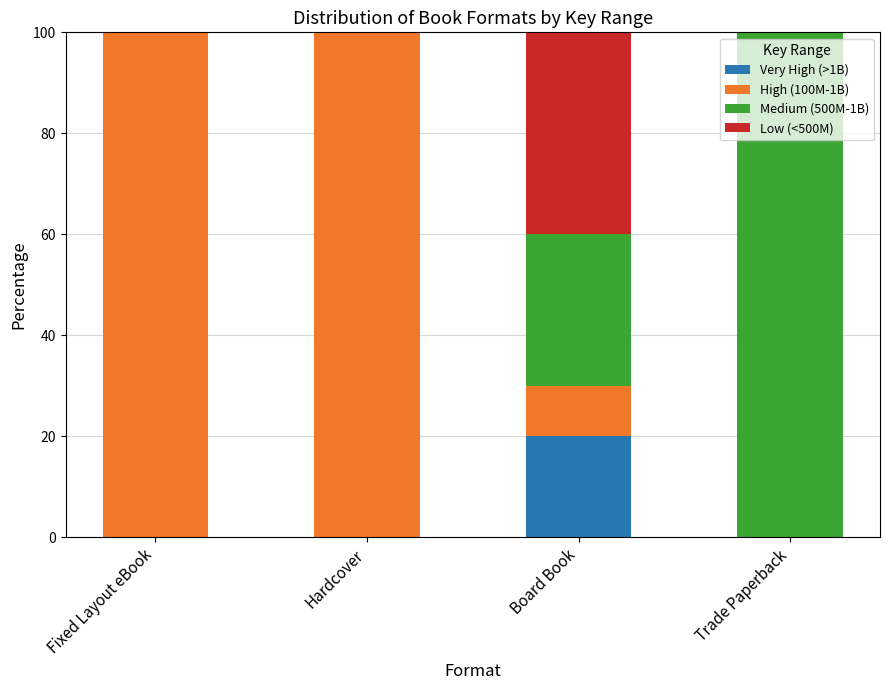

Are the bars horizontal?

No